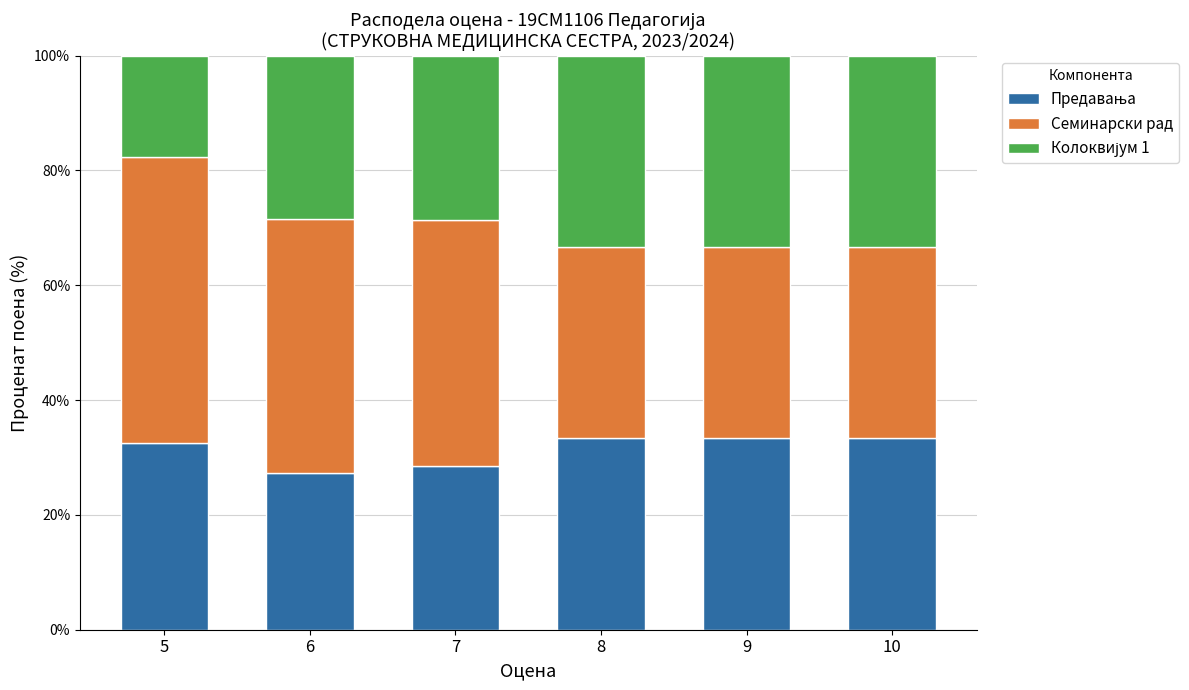

What is the total value across all series at 7?

100.0